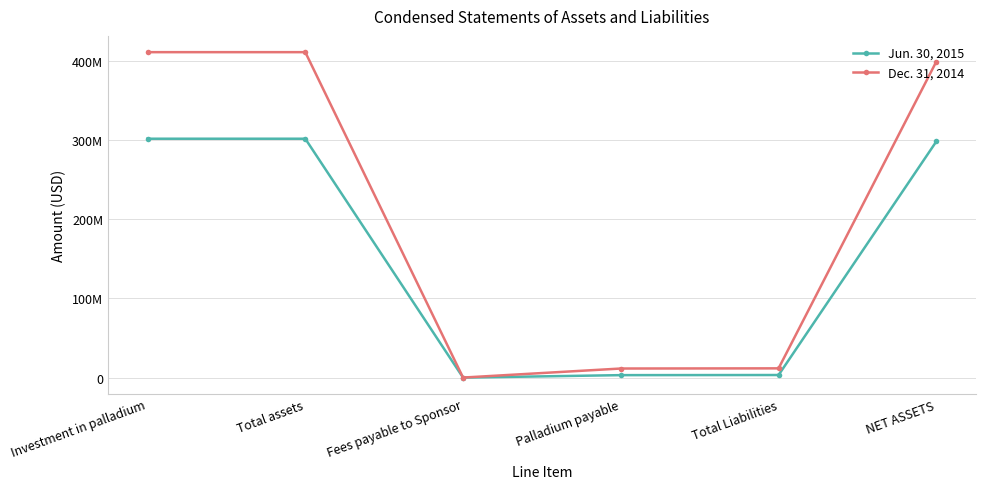

Does the chart have visible grid lines?

Yes